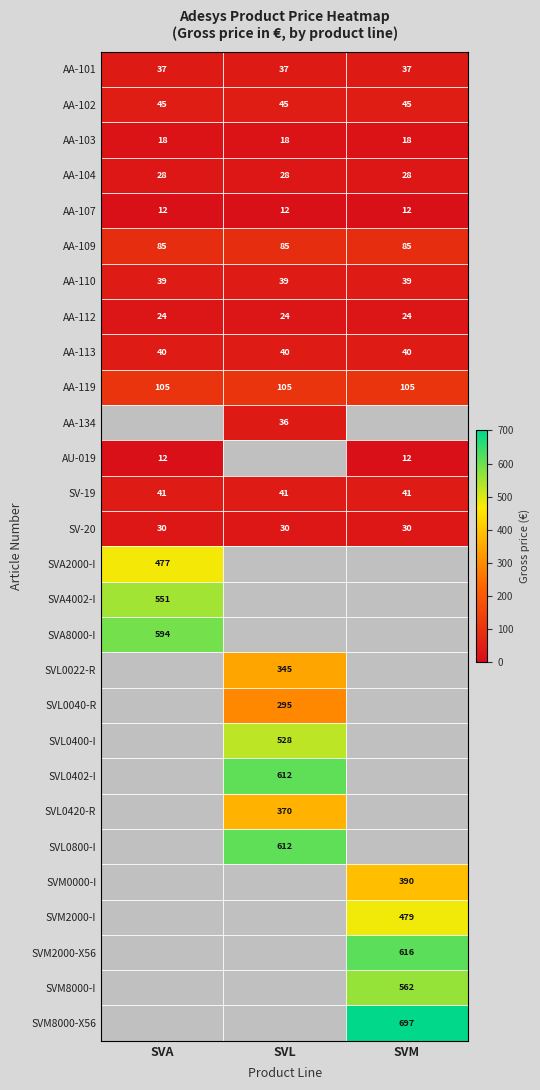

What is the average value of the AA-110 series?

39